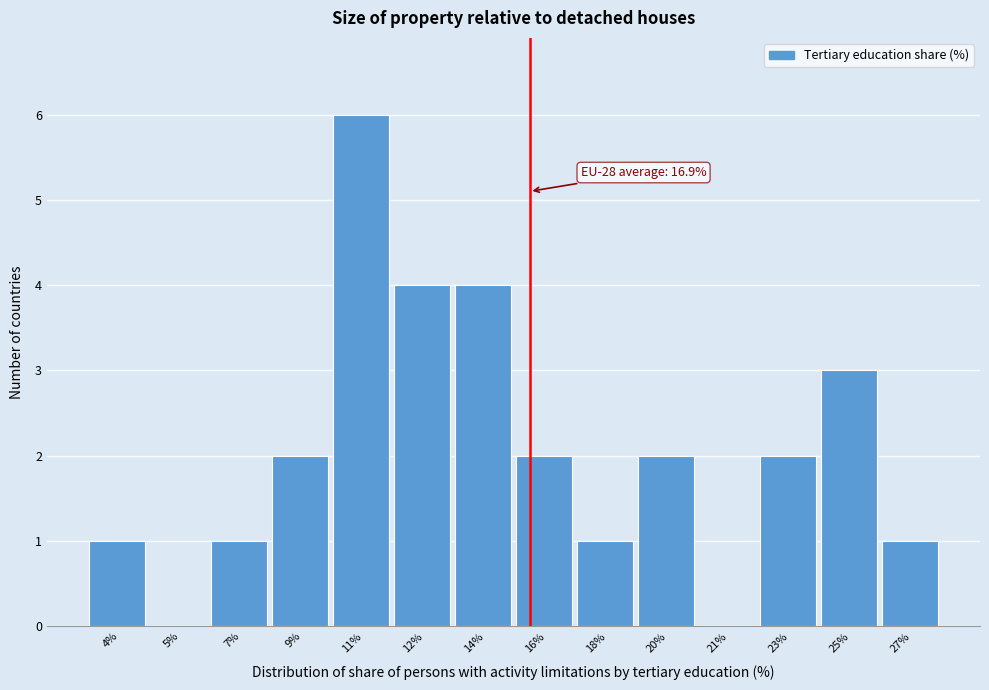

Reading left to right, extract all data points from this chart.

4%=1	5%=0	7%=1	9%=2	11%=6	12%=4	14%=4	16%=2	18%=1	20%=2	21%=0	23%=2	25%=3	27%=1